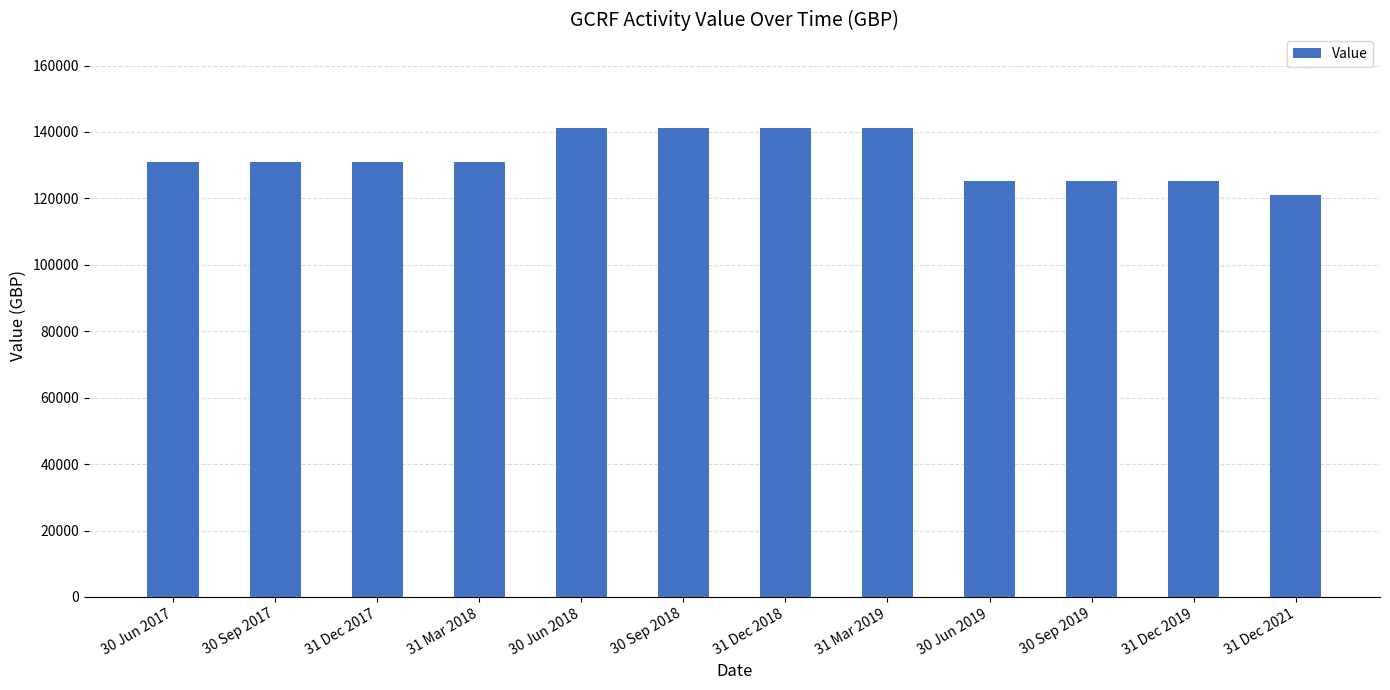

What is the change in value from 30 Sep 2017 to 31 Dec 2019?

-5751.8